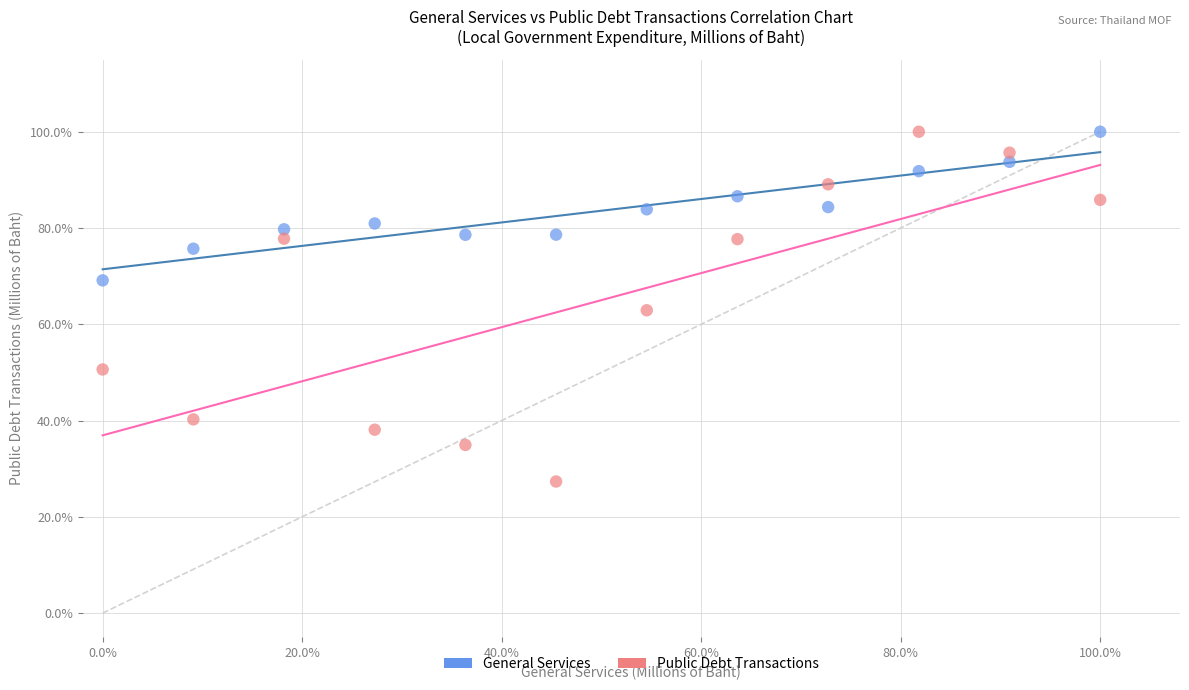

What are all the series names shown in the legend?

General Services, Public Debt Transactions